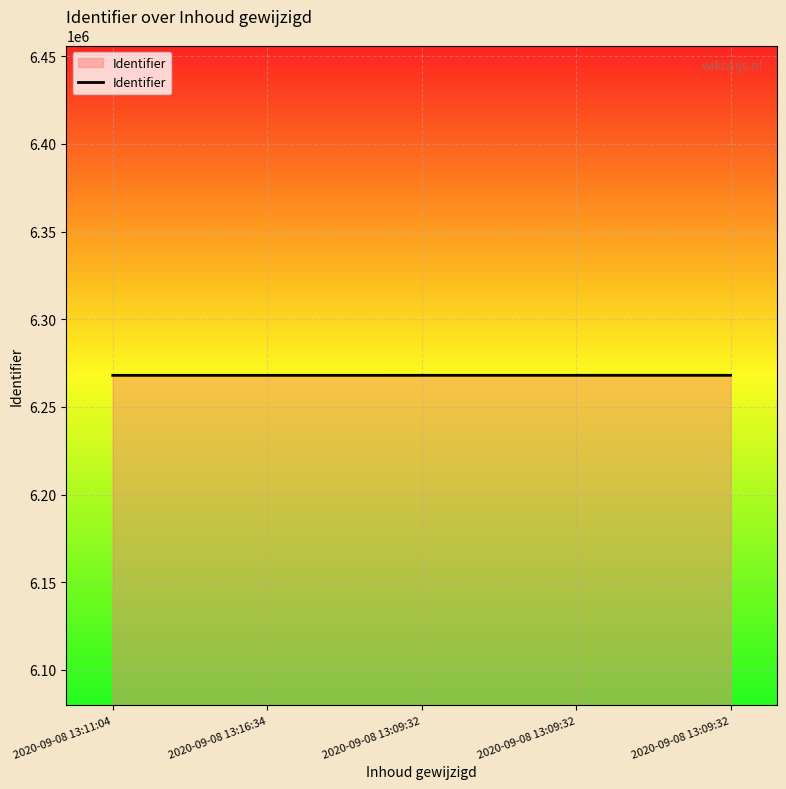

Which label corresponds to the smallest value in the chart?

2020-09-08 13:11:04